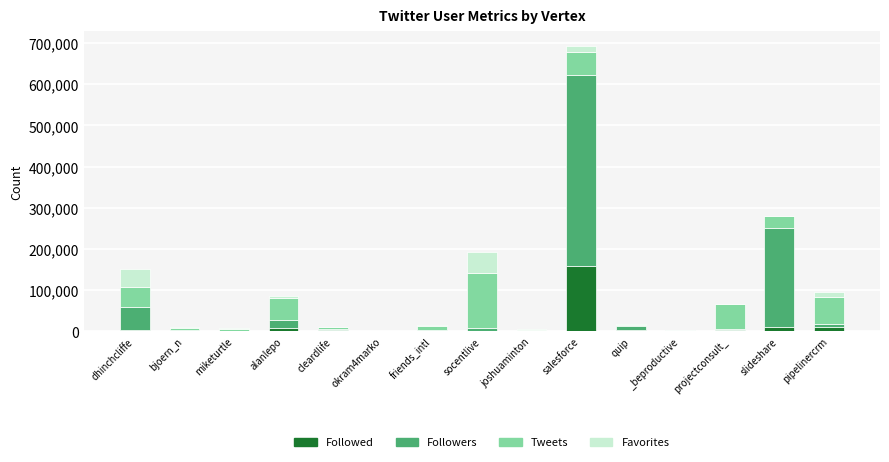

How many categories are shown in the chart?

15